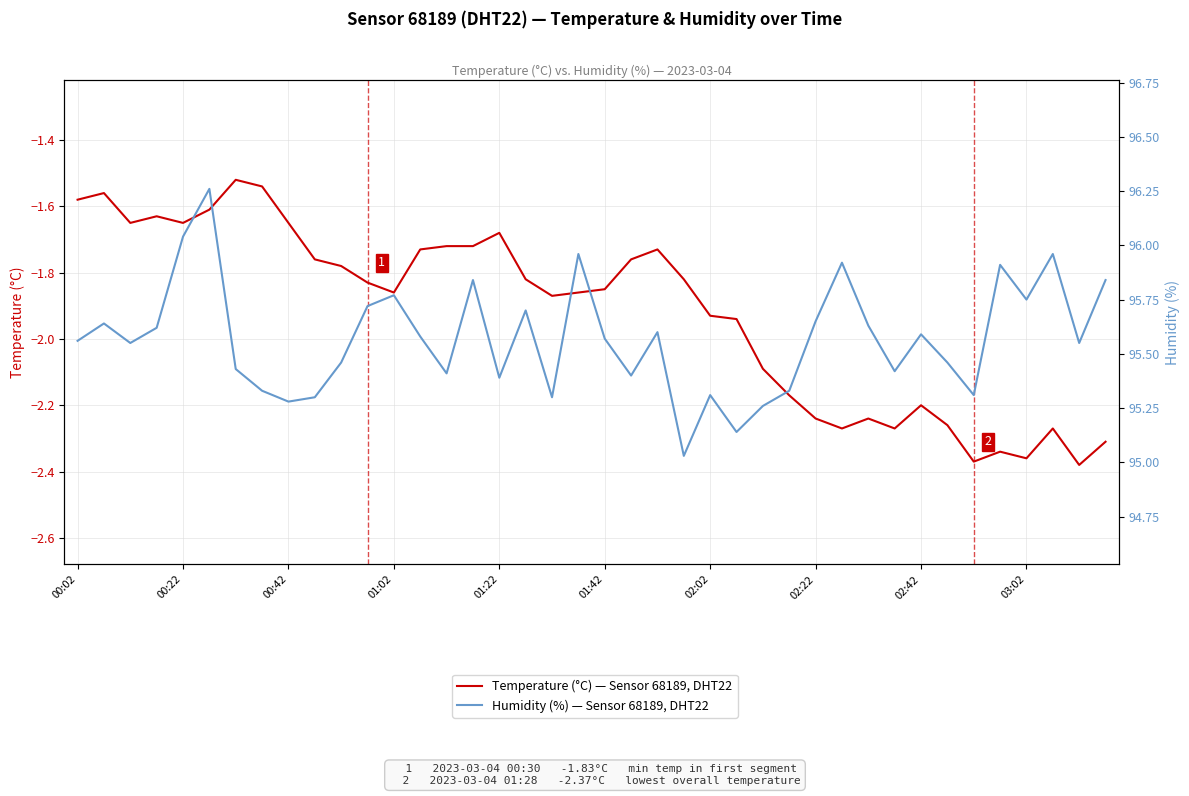

What position from the right is 21?

19